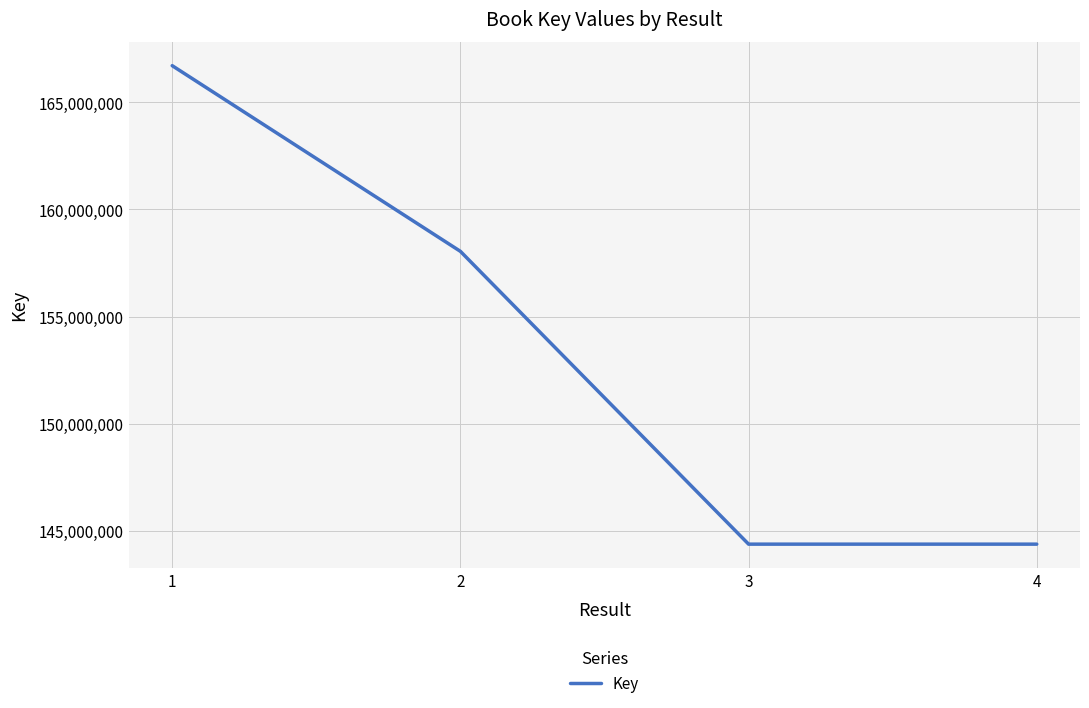

What is the difference between the maximum and minimum values?

22323994